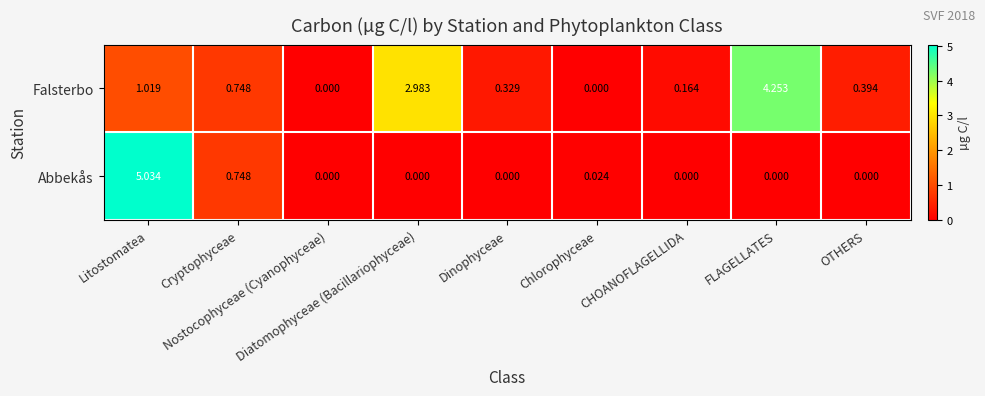

List the series in order of their peak value, highest first.

Abbekås, Falsterbo